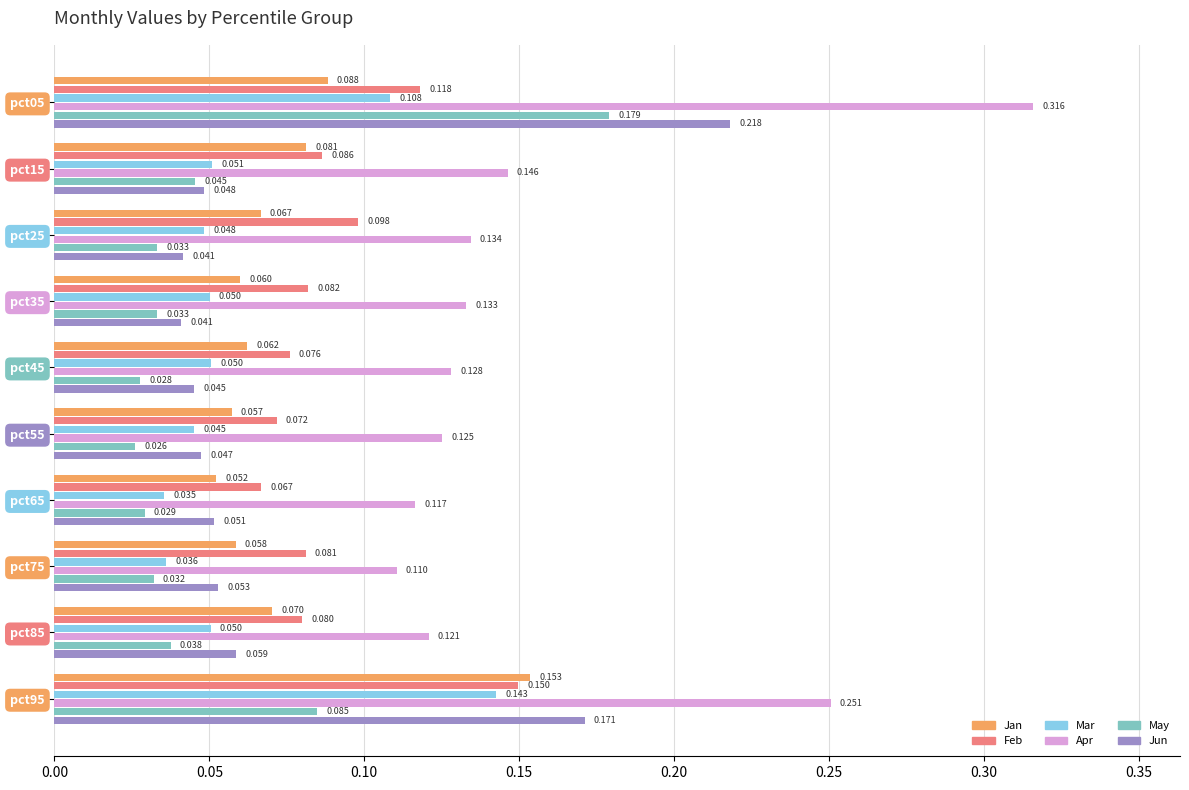

Which series has the largest total across all categories?

Apr